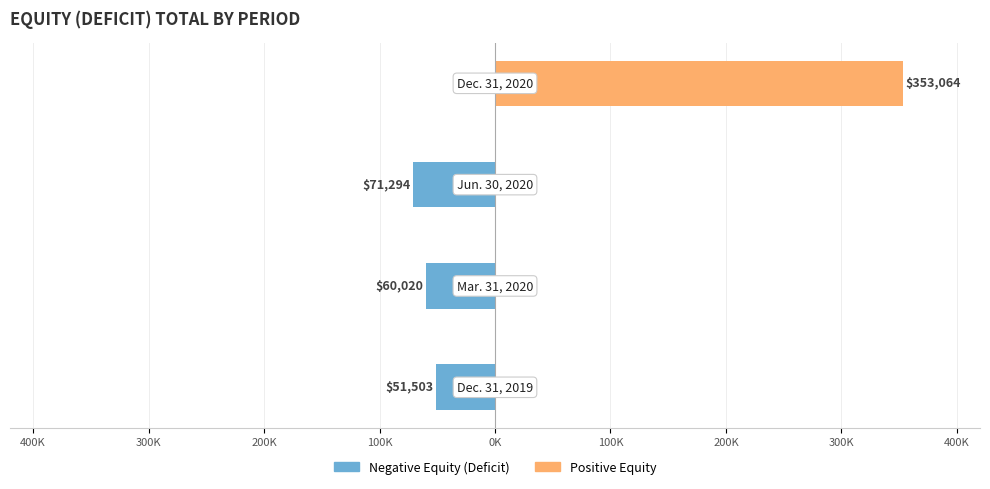

What is the sum of all Positive Equity values?

353064